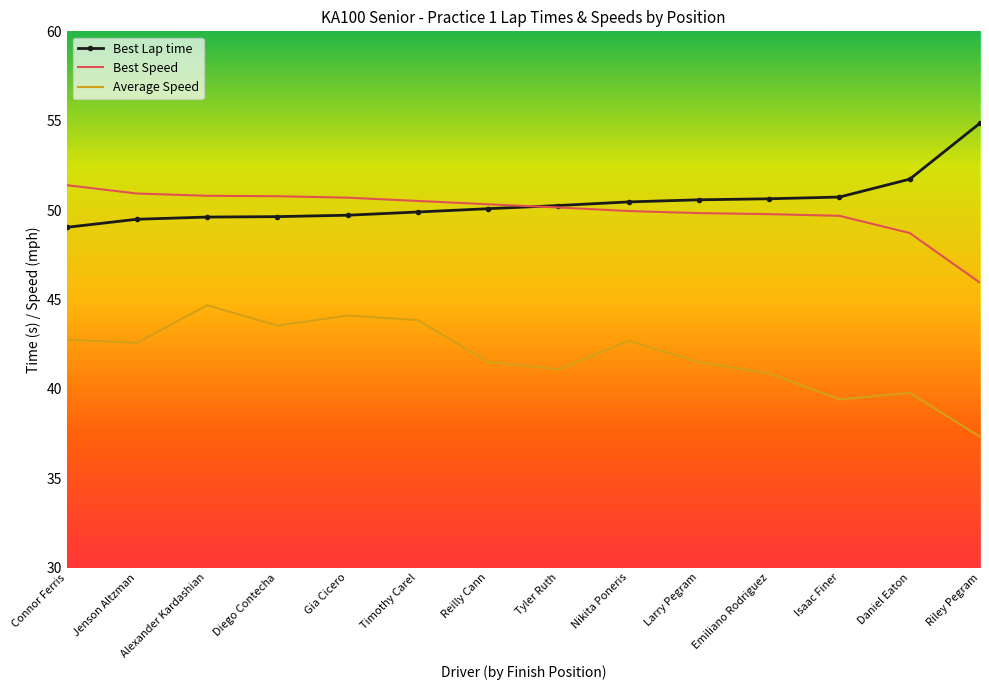

What is the sum of the Best Speed values at Riley Pegram and Alexander Kardashian?

96.7